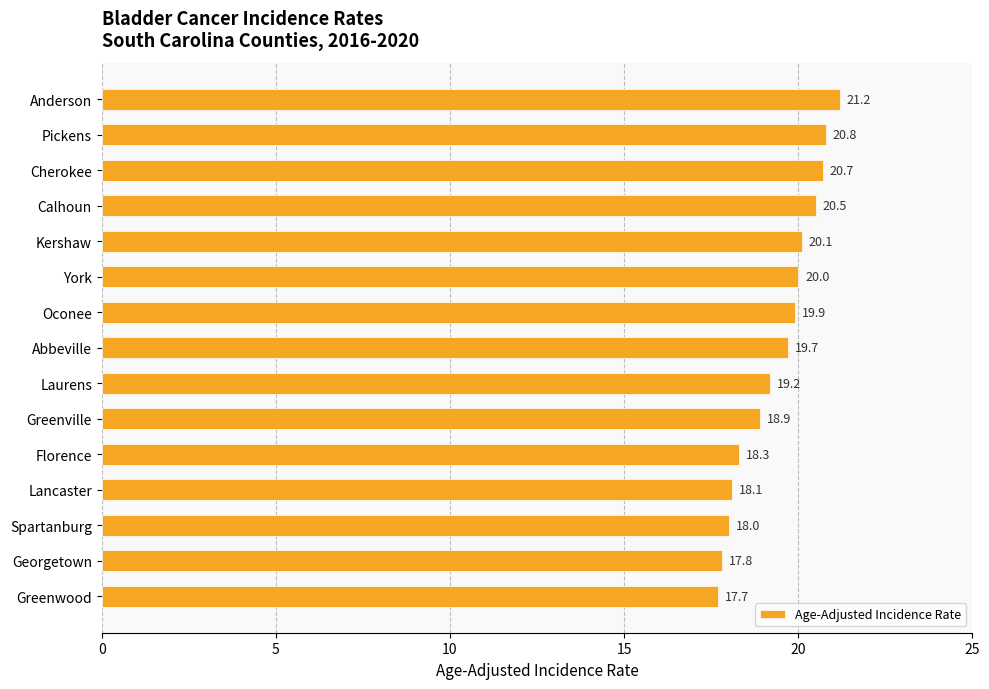

Reading top to bottom, what are all the values shown in this chart?

21.2	20.8	20.7	20.5	20.1	20.0	19.9	19.7	19.2	18.9	18.3	18.1	18.0	17.8	17.7